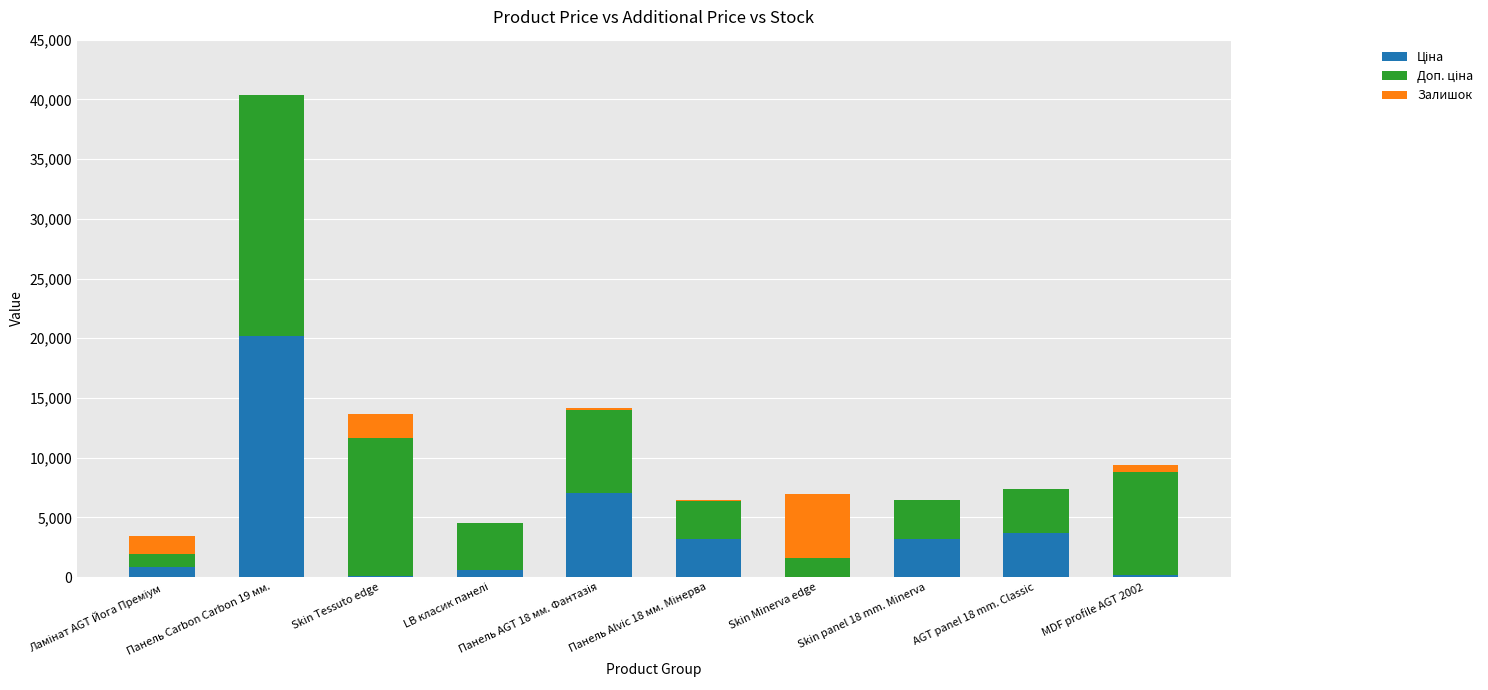

At which category is the sum across all series the highest?

Панель Carbon Carbon 19 мм.